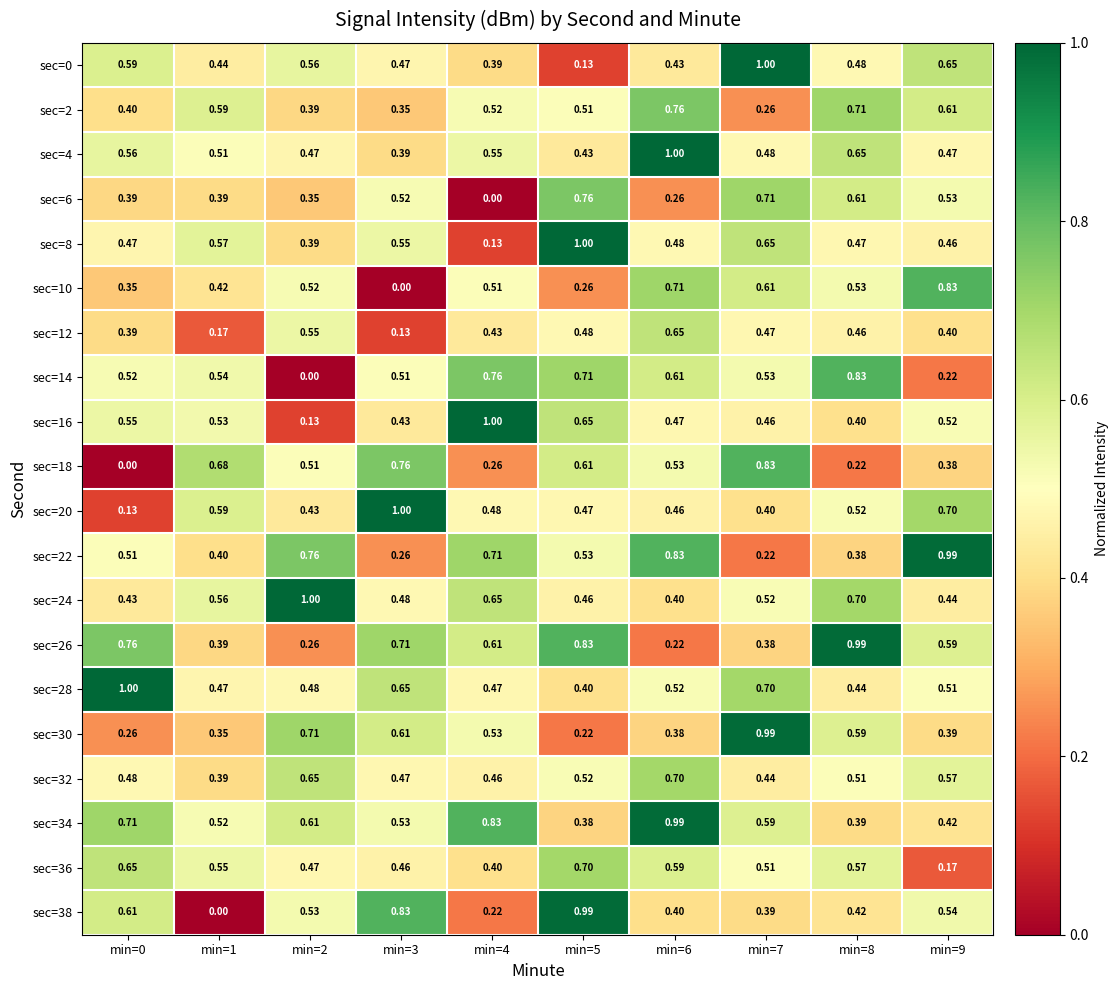

Reading right to left, what are all the values shown in this chart?

sec=0: min=9=0.7	min=8=0.5	min=7=1.0	min=6=0.4	min=5=0.1	min=4=0.4	min=3=0.5	min=2=0.6	min=1=0.4	min=0=0.6
sec=2: min=9=0.6	min=8=0.7	min=7=0.3	min=6=0.8	min=5=0.5	min=4=0.5	min=3=0.3	min=2=0.4	min=1=0.6	min=0=0.4
sec=4: min=9=0.5	min=8=0.7	min=7=0.5	min=6=1.0	min=5=0.4	min=4=0.6	min=3=0.4	min=2=0.5	min=1=0.5	min=0=0.6
sec=6: min=9=0.5	min=8=0.6	min=7=0.7	min=6=0.3	min=5=0.8	min=4=0.0	min=3=0.5	min=2=0.3	min=1=0.4	min=0=0.4
sec=8: min=9=0.5	min=8=0.5	min=7=0.7	min=6=0.5	min=5=1.0	min=4=0.1	min=3=0.6	min=2=0.4	min=1=0.6	min=0=0.5
sec=10: min=9=0.8	min=8=0.5	min=7=0.6	min=6=0.7	min=5=0.3	min=4=0.5	min=3=0.0	min=2=0.5	min=1=0.4	min=0=0.3
sec=12: min=9=0.4	min=8=0.5	min=7=0.5	min=6=0.7	min=5=0.5	min=4=0.4	min=3=0.1	min=2=0.6	min=1=0.2	min=0=0.4
sec=14: min=9=0.2	min=8=0.8	min=7=0.5	min=6=0.6	min=5=0.7	min=4=0.8	min=3=0.5	min=2=0.0	min=1=0.5	min=0=0.5
sec=16: min=9=0.5	min=8=0.4	min=7=0.5	min=6=0.5	min=5=0.7	min=4=1.0	min=3=0.4	min=2=0.1	min=1=0.5	min=0=0.6
sec=18: min=9=0.4	min=8=0.2	min=7=0.8	min=6=0.5	min=5=0.6	min=4=0.3	min=3=0.8	min=2=0.5	min=1=0.7	min=0=0.0
sec=20: min=9=0.7	min=8=0.5	min=7=0.4	min=6=0.5	min=5=0.5	min=4=0.5	min=3=1.0	min=2=0.4	min=1=0.6	min=0=0.1
sec=22: min=9=1.0	min=8=0.4	min=7=0.2	min=6=0.8	min=5=0.5	min=4=0.7	min=3=0.3	min=2=0.8	min=1=0.4	min=0=0.5
sec=24: min=9=0.4	min=8=0.7	min=7=0.5	min=6=0.4	min=5=0.5	min=4=0.7	min=3=0.5	min=2=1.0	min=1=0.6	min=0=0.4
sec=26: min=9=0.6	min=8=1.0	min=7=0.4	min=6=0.2	min=5=0.8	min=4=0.6	min=3=0.7	min=2=0.3	min=1=0.4	min=0=0.8
sec=28: min=9=0.5	min=8=0.4	min=7=0.7	min=6=0.5	min=5=0.4	min=4=0.5	min=3=0.7	min=2=0.5	min=1=0.5	min=0=1.0
sec=30: min=9=0.4	min=8=0.6	min=7=1.0	min=6=0.4	min=5=0.2	min=4=0.5	min=3=0.6	min=2=0.7	min=1=0.3	min=0=0.3
sec=32: min=9=0.6	min=8=0.5	min=7=0.4	min=6=0.7	min=5=0.5	min=4=0.5	min=3=0.5	min=2=0.7	min=1=0.4	min=0=0.5
sec=34: min=9=0.4	min=8=0.4	min=7=0.6	min=6=1.0	min=5=0.4	min=4=0.8	min=3=0.5	min=2=0.6	min=1=0.5	min=0=0.7
sec=36: min=9=0.2	min=8=0.6	min=7=0.5	min=6=0.6	min=5=0.7	min=4=0.4	min=3=0.5	min=2=0.5	min=1=0.6	min=0=0.7
sec=38: min=9=0.5	min=8=0.4	min=7=0.4	min=6=0.4	min=5=1.0	min=4=0.2	min=3=0.8	min=2=0.5	min=1=0.0	min=0=0.6